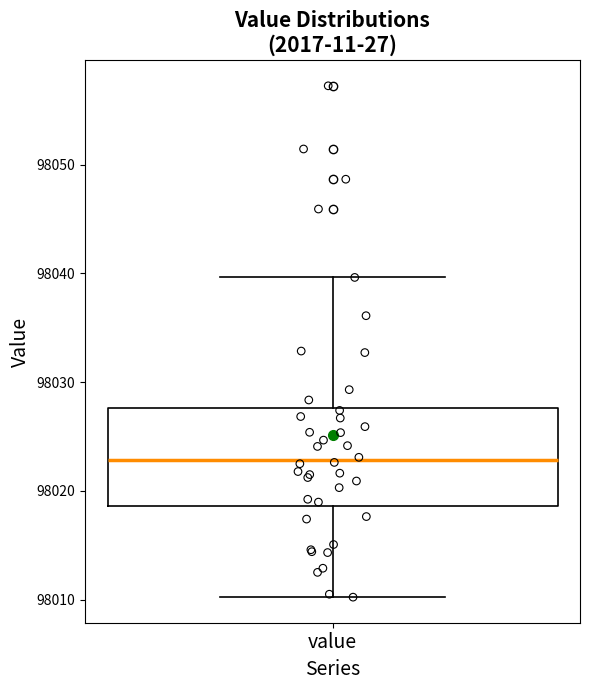

Read this box plot against the y-axis: the position of the median line, the range covered by the box, and the ends of both whiskers. The values are not printed on the chart, so give them approximately, as read against the axis.

median 98023, box 98019 to 98028, whiskers 98010 to 98040